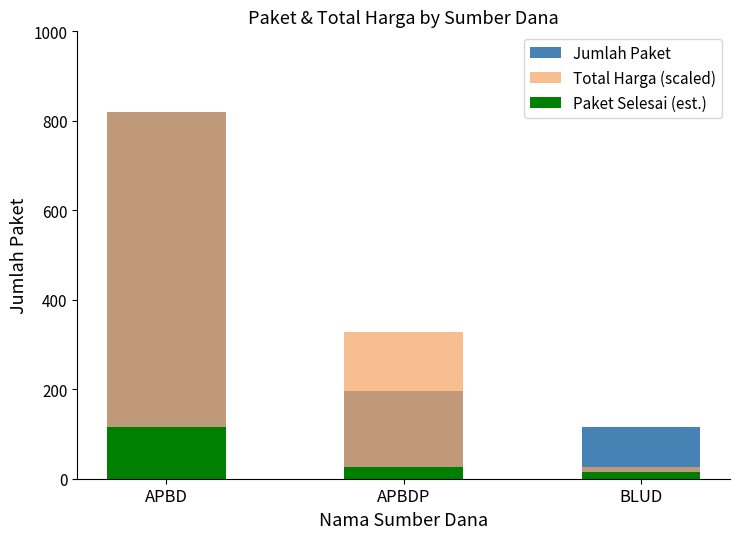

Where does the Total Harga (scaled) series first go above 327?

APBD